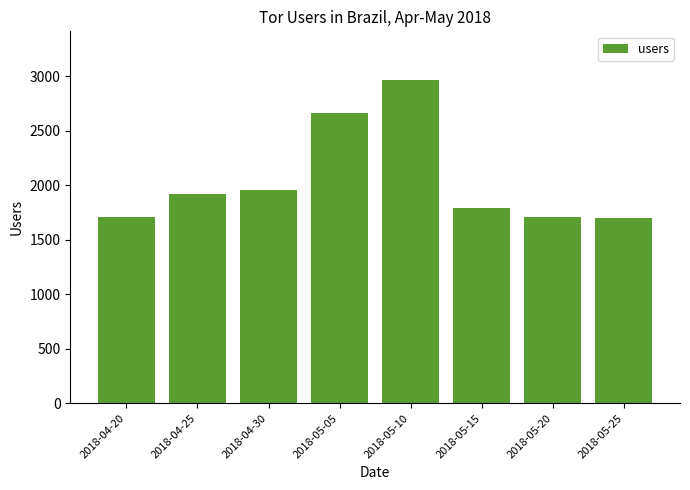

What is the label of the 3rd bar from the right?

2018-05-15